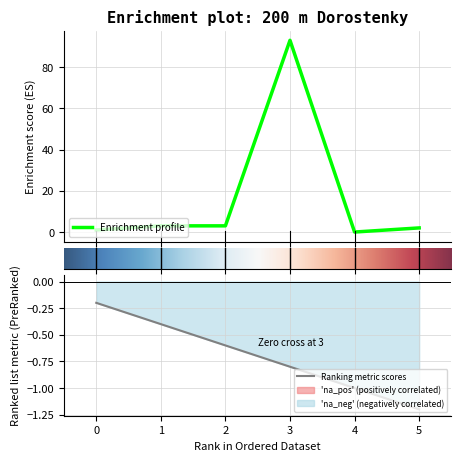

Does the chart have visible grid lines?

Yes